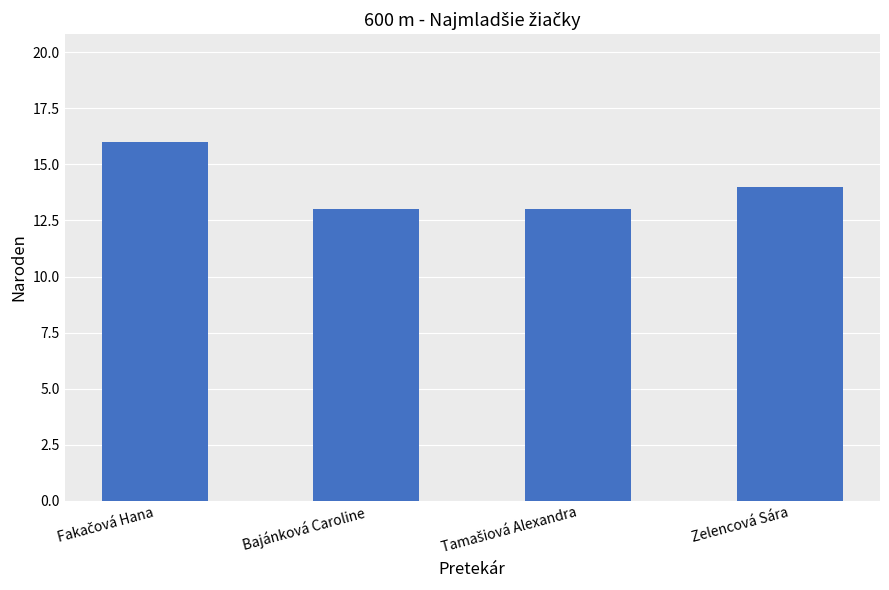

What is the greatest value displayed?

16